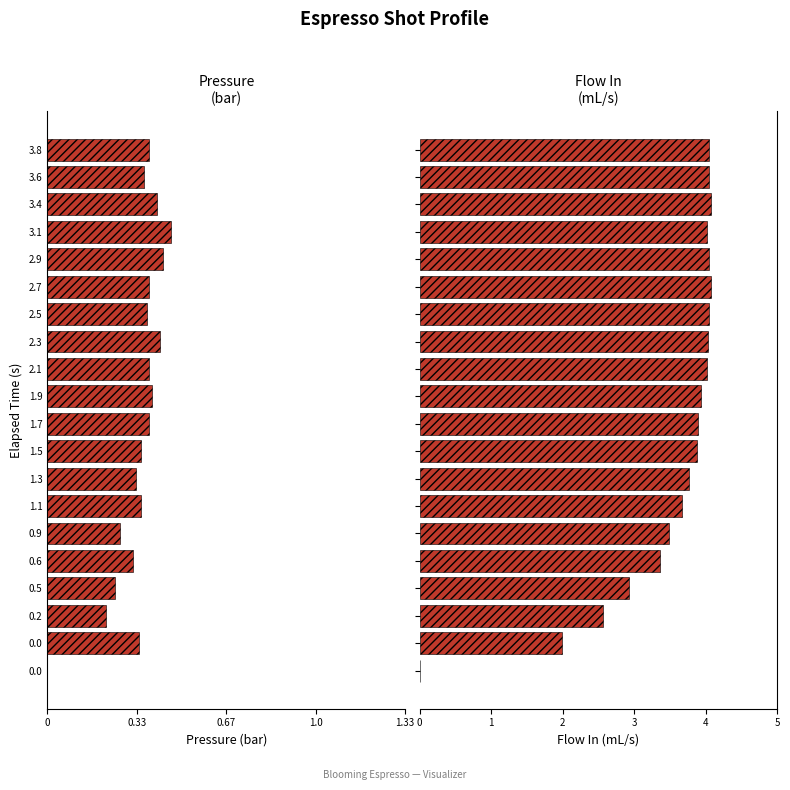

Between 1.5 and 1.7, which series saw the biggest shift?

pressure